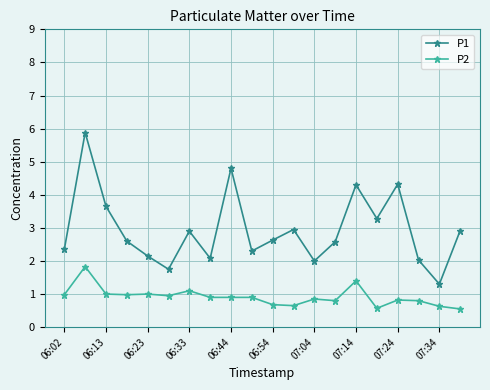

How many categories are shown in the chart?

20